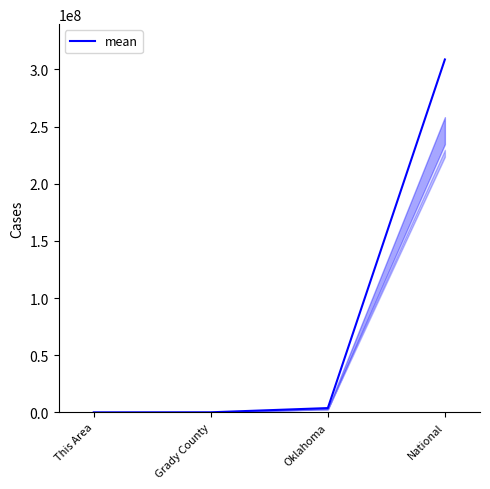

True or false: the data has more than 2 interior local peaks.

False